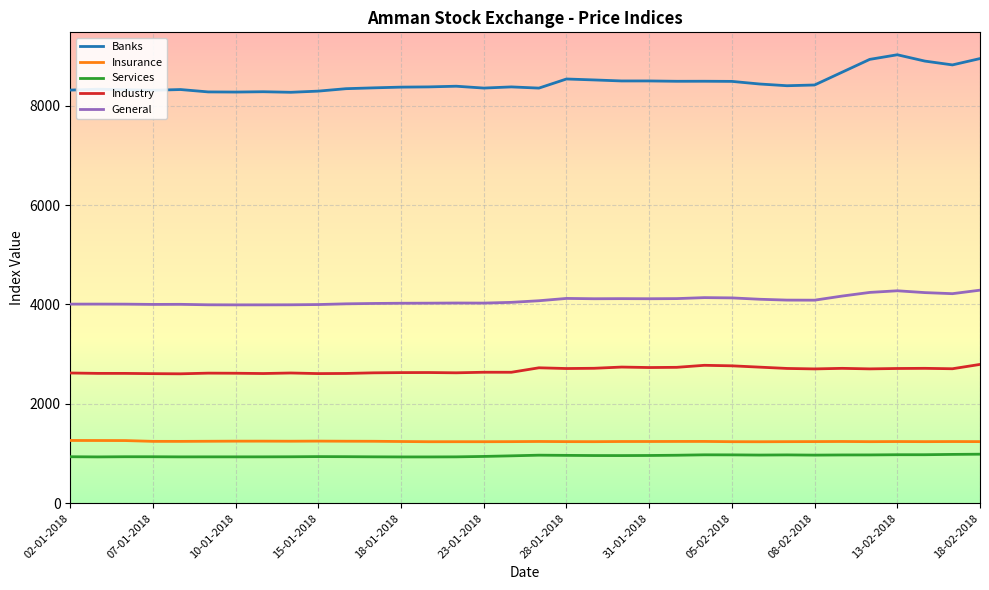

Which series has the largest total across all categories?

Banks